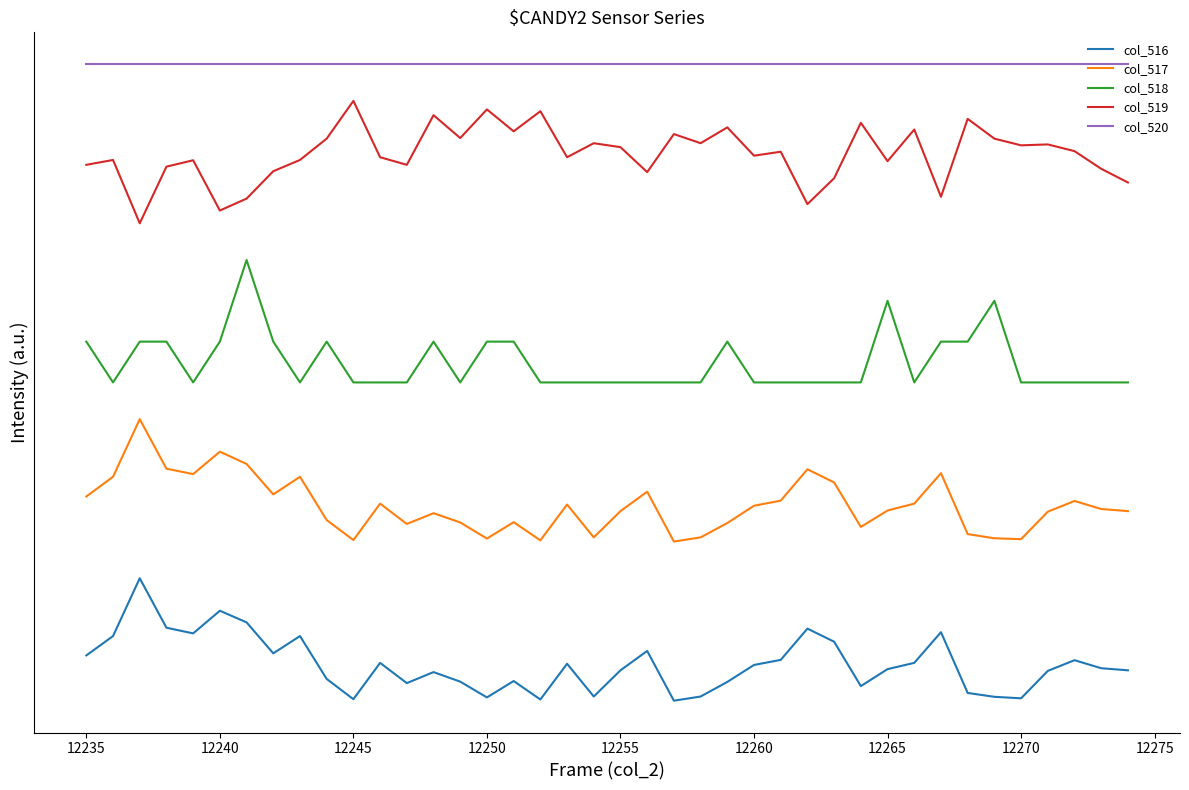

What are all the series names shown in the legend?

col_516, col_517, col_518, col_519, col_520